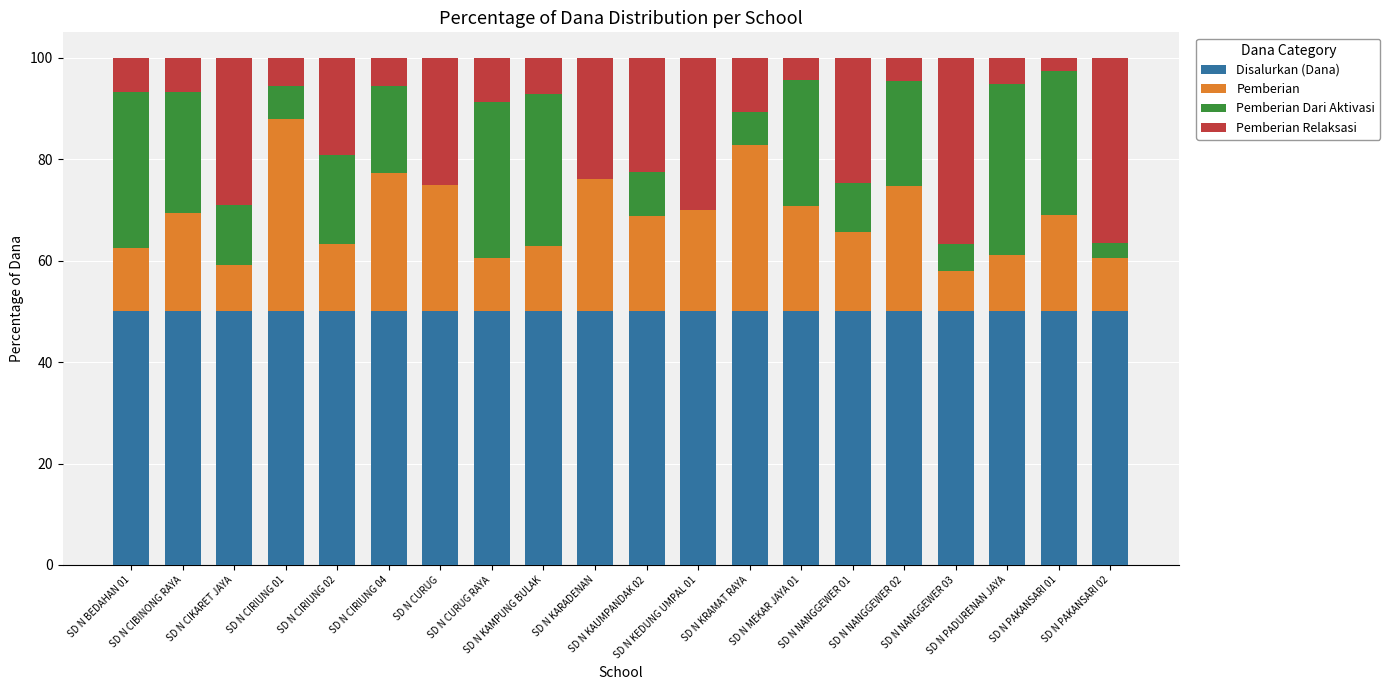

What is the maximum value for Disalurkan (Dana)?

50.0